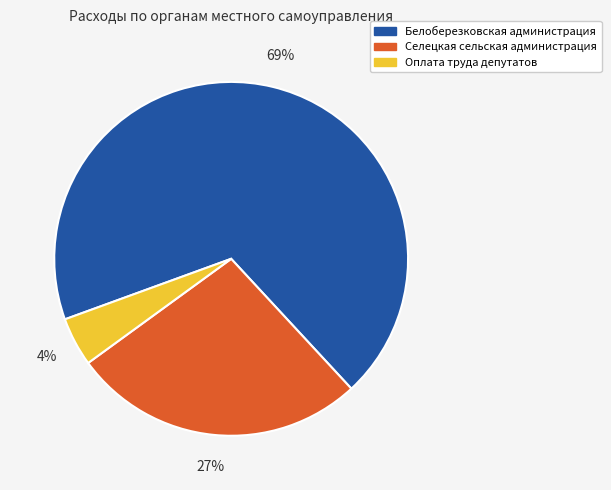

Which has a higher value, Оплата труда депутатов or Белоберезковская администрация?

Белоберезковская администрация